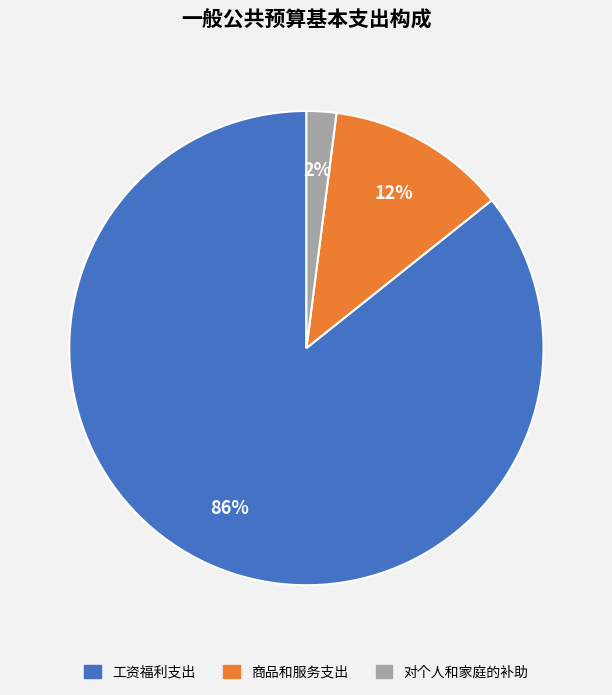

What is the largest slice in the pie chart?

工资福利支出